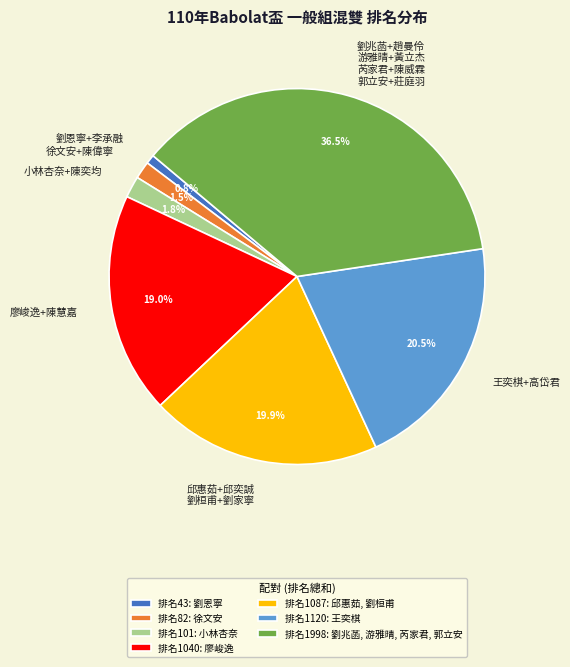

How many segments does this pie chart have?

7